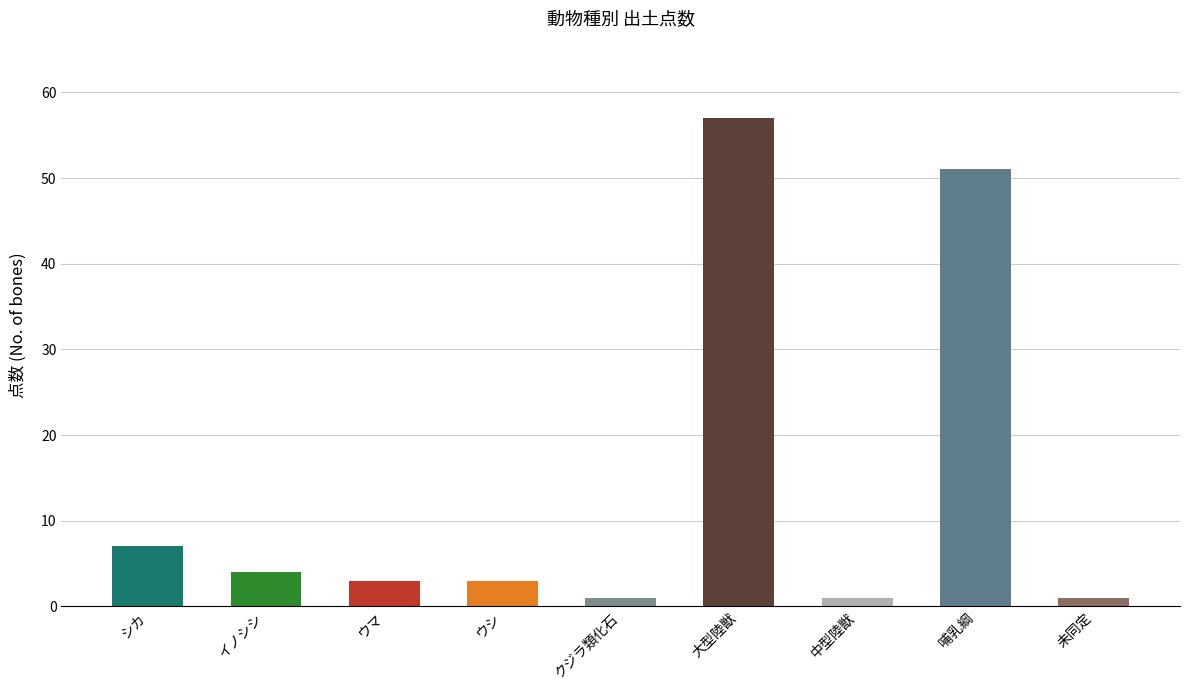

Are the bars horizontal?

No